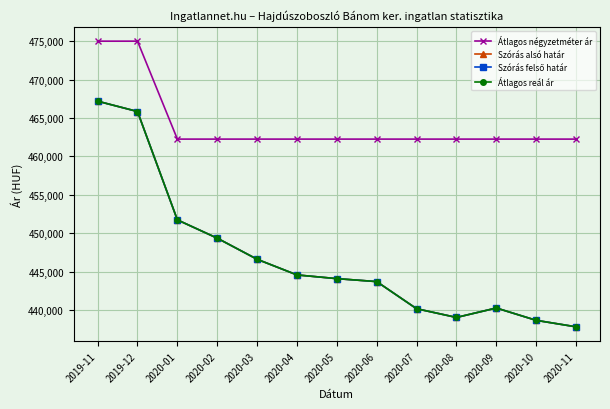

Does the chart have visible grid lines?

Yes